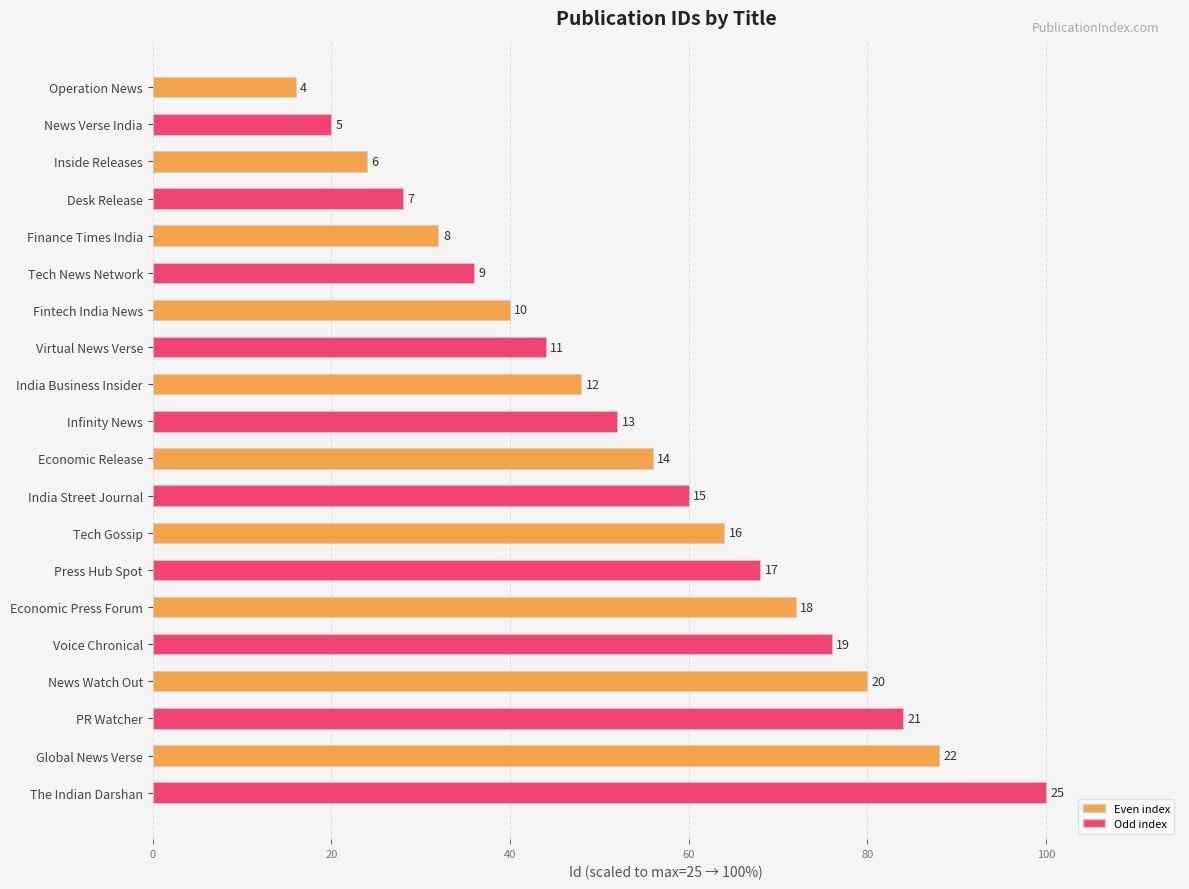

Does the chart contain stacked bars?

No